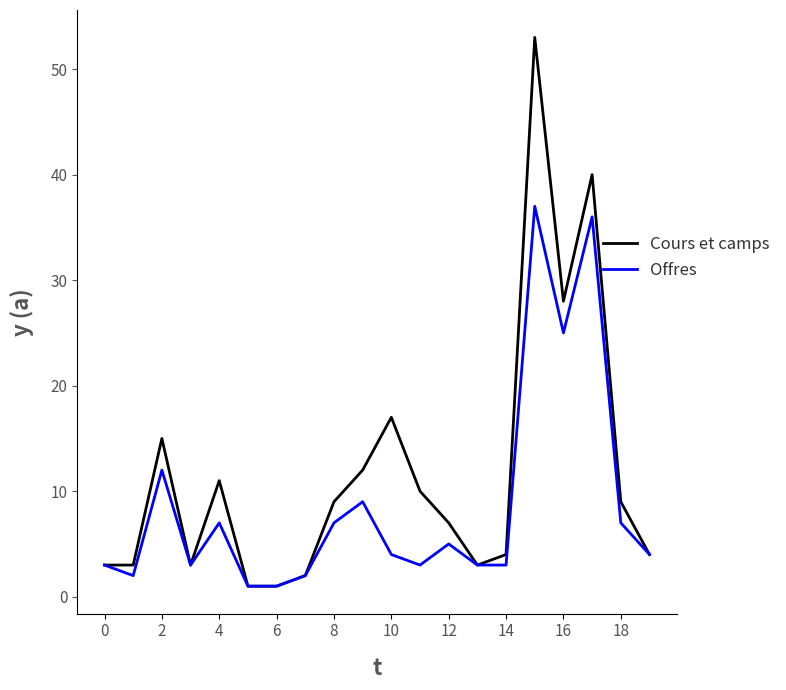

What is the maximum value for Offres?

37